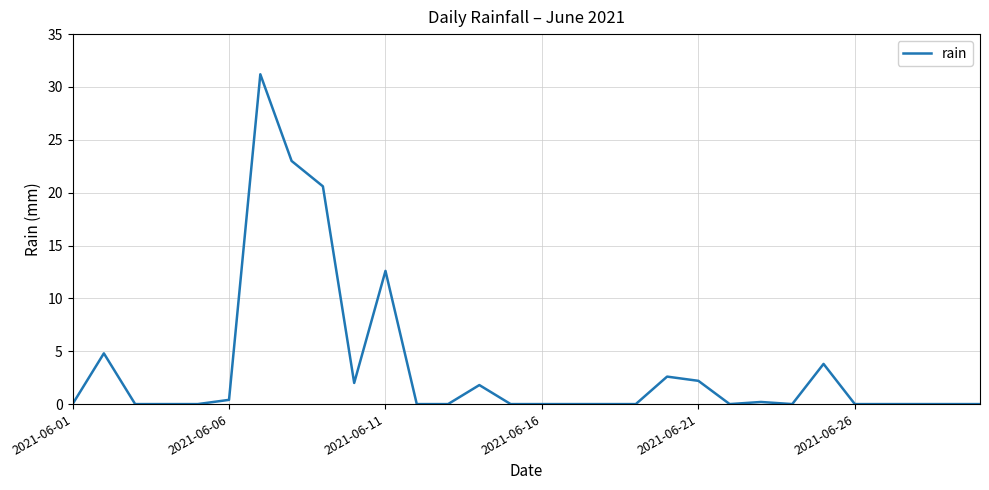

What is the greatest value displayed?

31.2